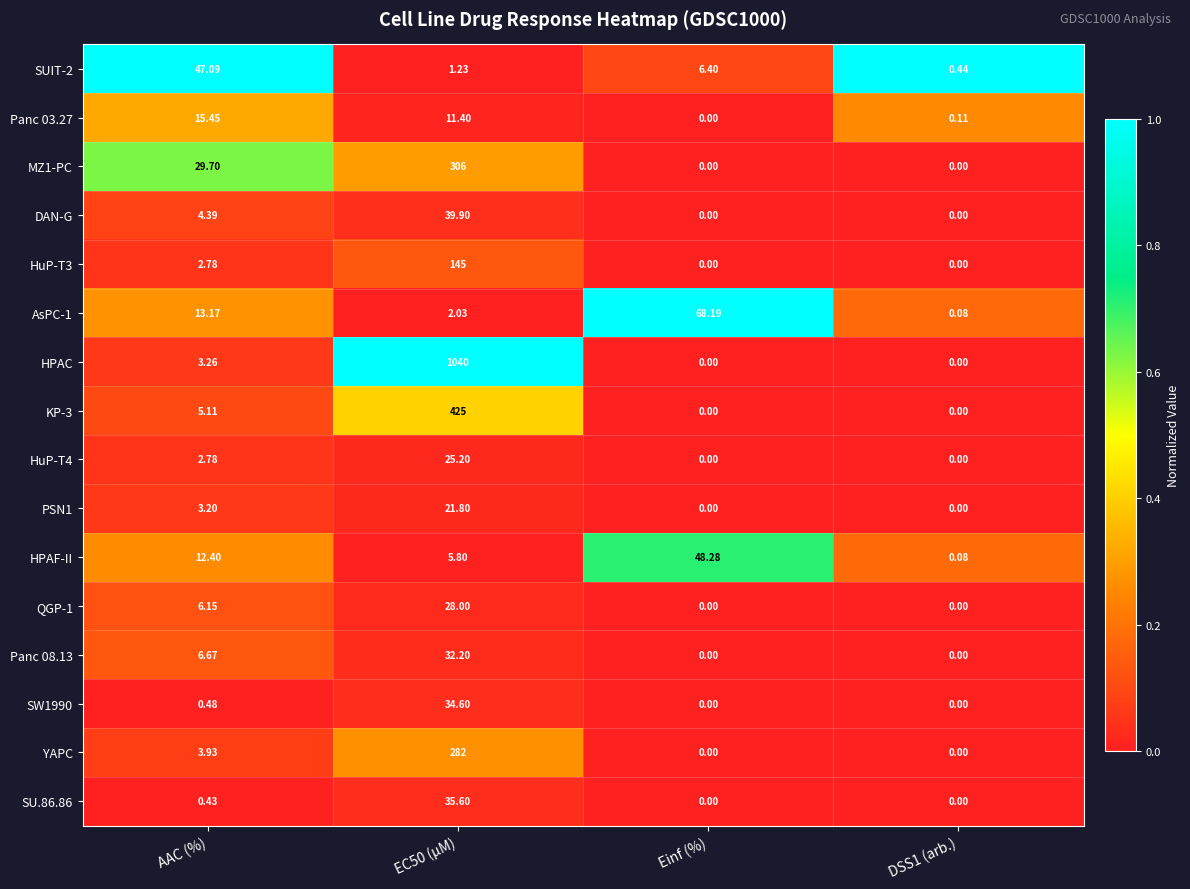

Where does the HuP-T3 series first go above 2?

AAC (%)